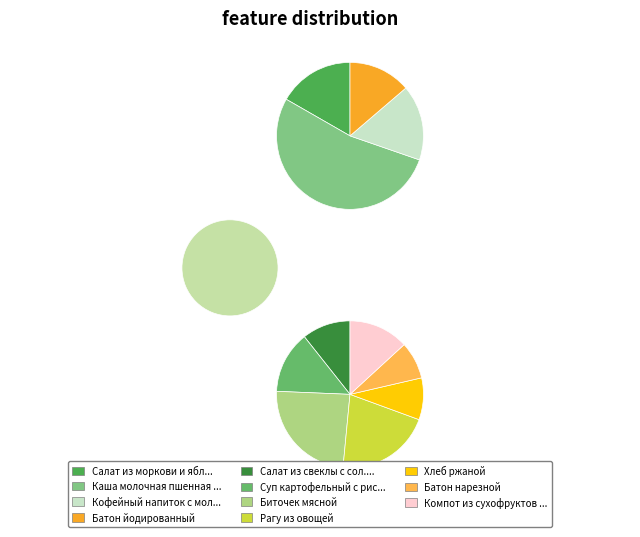

What percentage is NOT represented by Суп картофельный с рисом?

92.5%